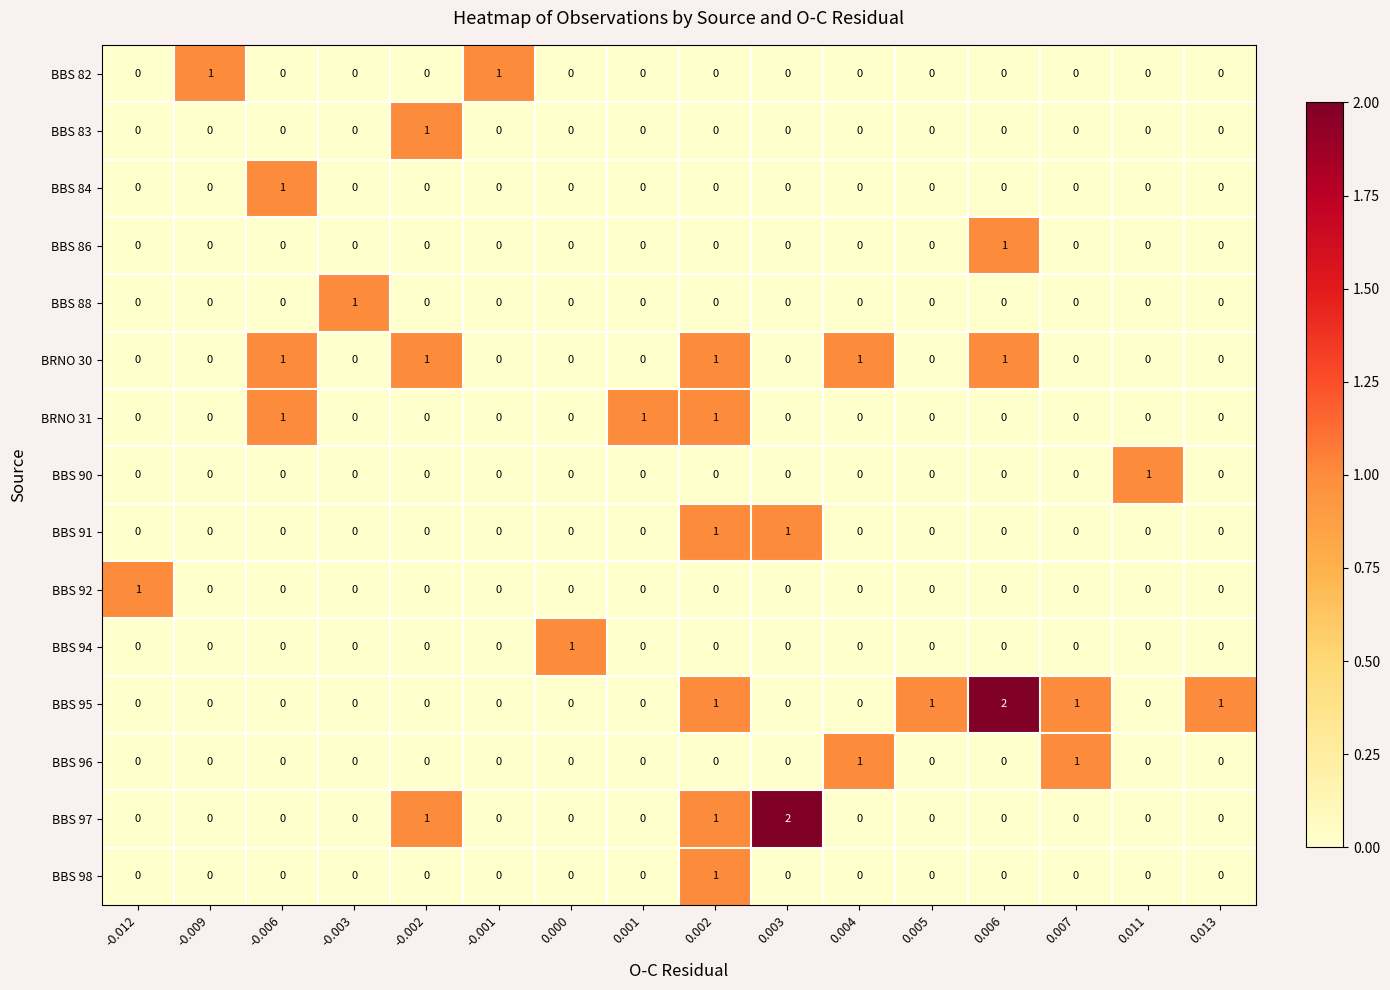

What is the spread (max minus min) of values at -0.003?

1